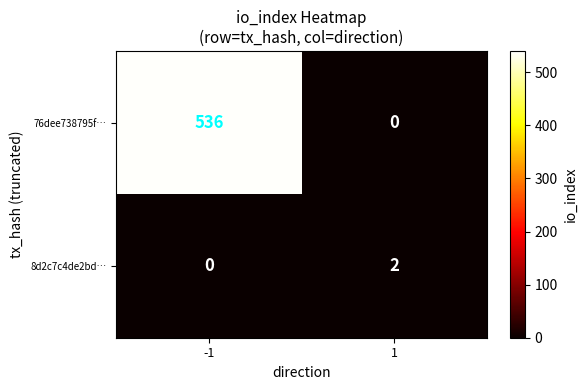

Which series has the largest range (max minus min)?

76dee738795f…